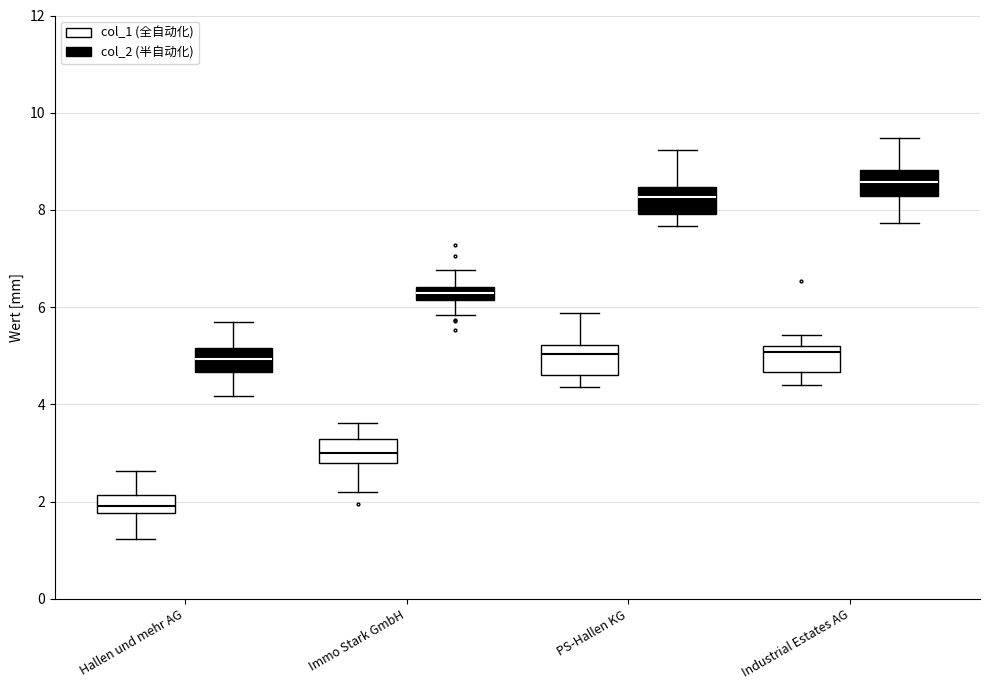

Which box's median line is the lowest?

Hallen und mehr AG (col_1 (全自动化))